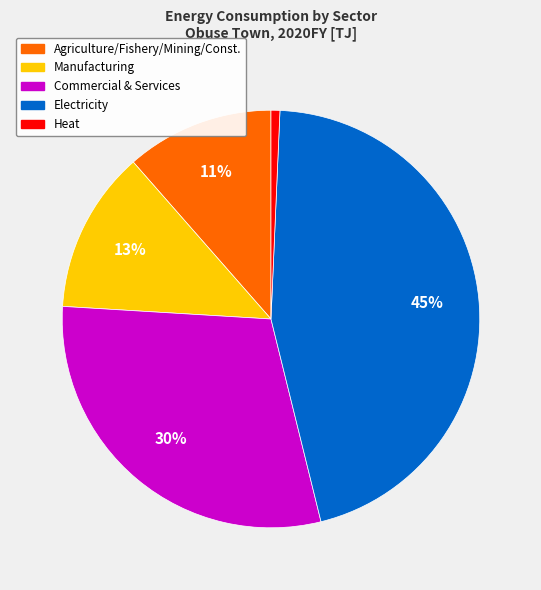

To the nearest percent, what is the average slice percentage?

20%